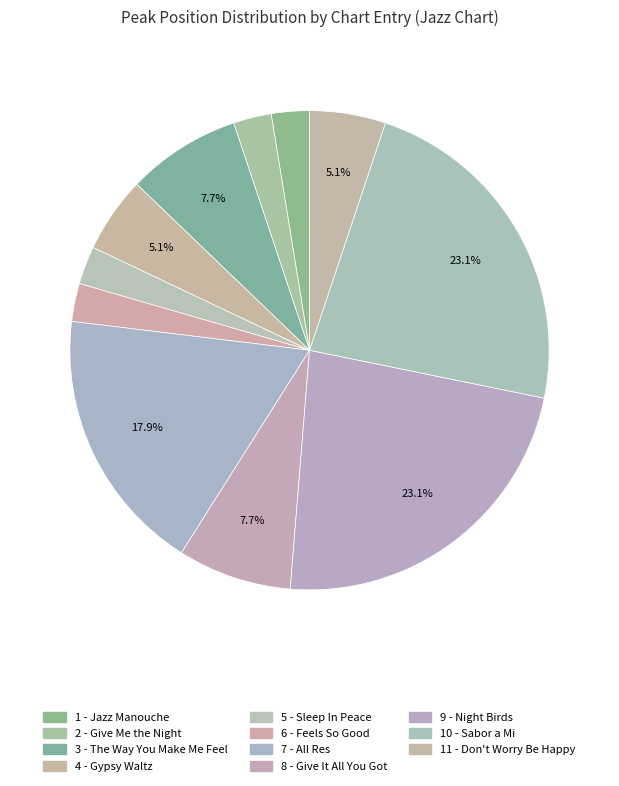

How many segments does this pie chart have?

11